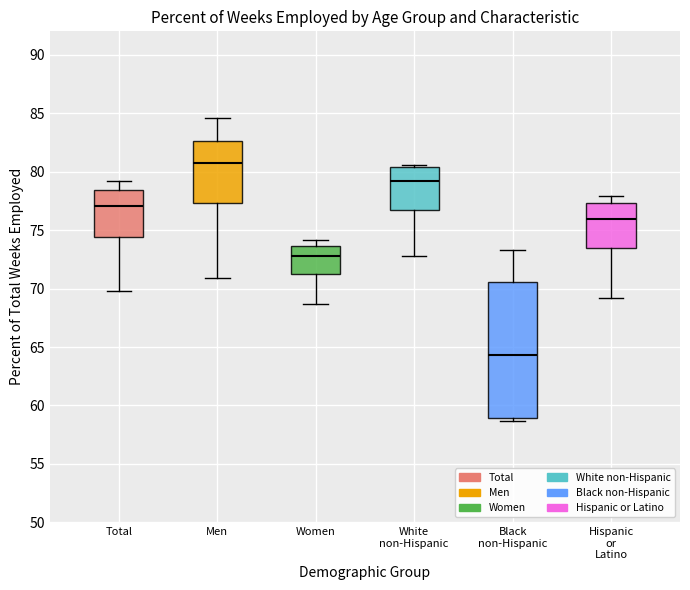

Where is the upper edge of the box for White non-Hispanic on the y-axis? The values are not printed on the chart, so give them approximately, as read against the axis.

80.5